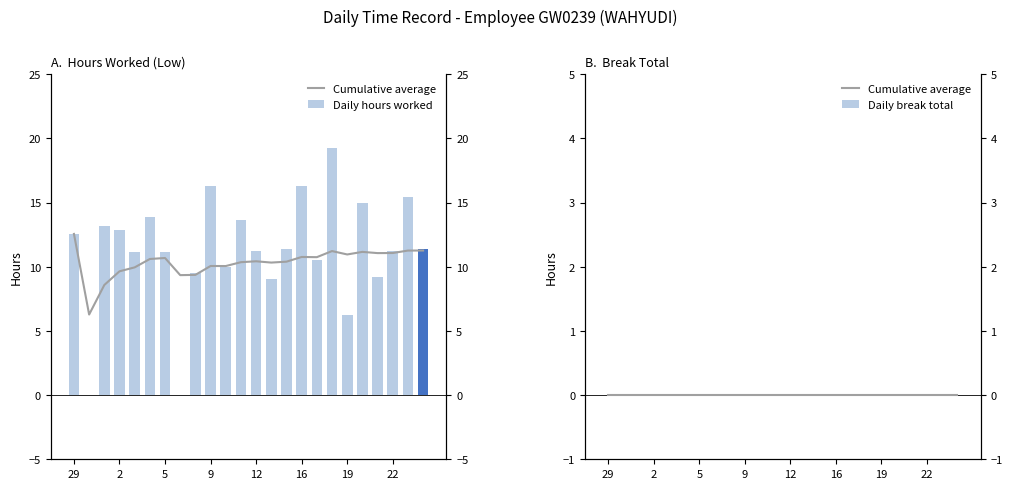

What are all the series names shown in the legend?

Cumulative average, Daily hours worked, Daily break total